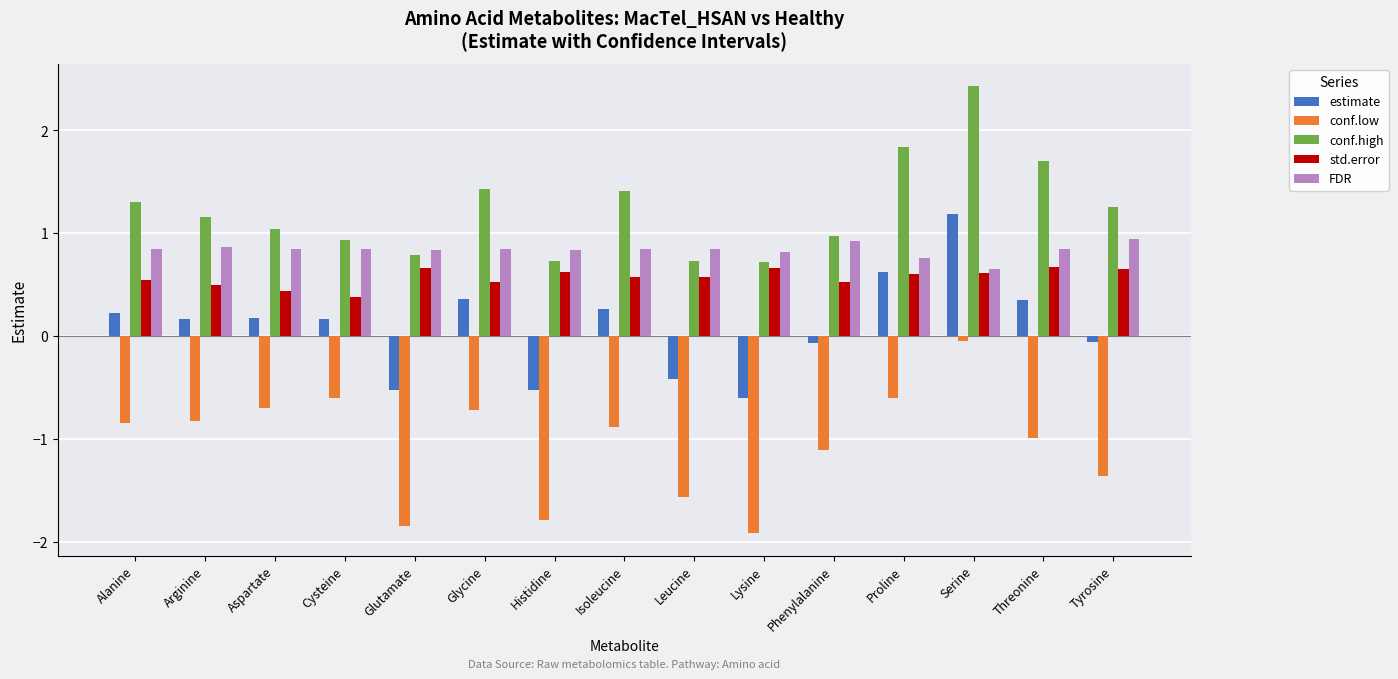

What is the sum of the conf.low values at Leucine and Alanine?

-2.4